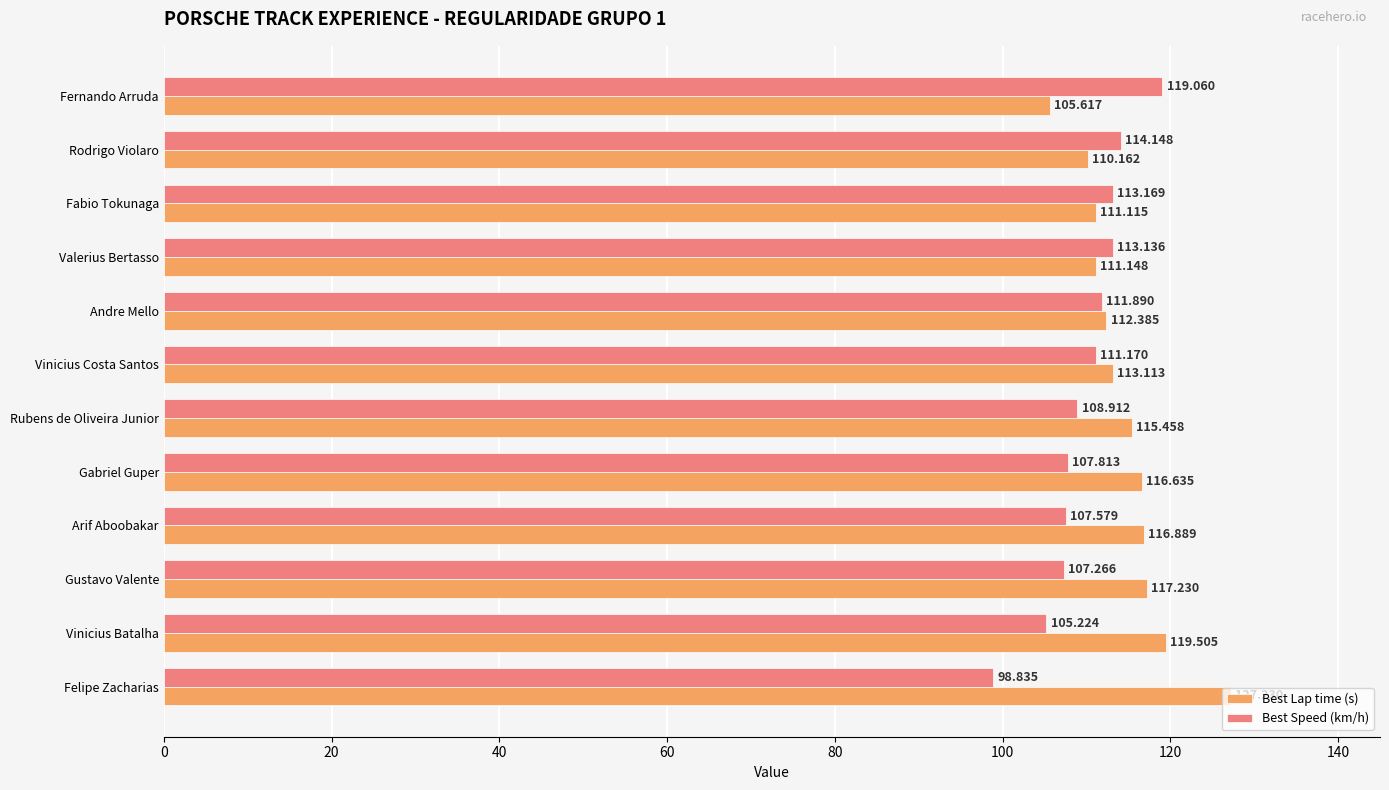

What is the sum of all Best Lap time (s) values?

1376.5